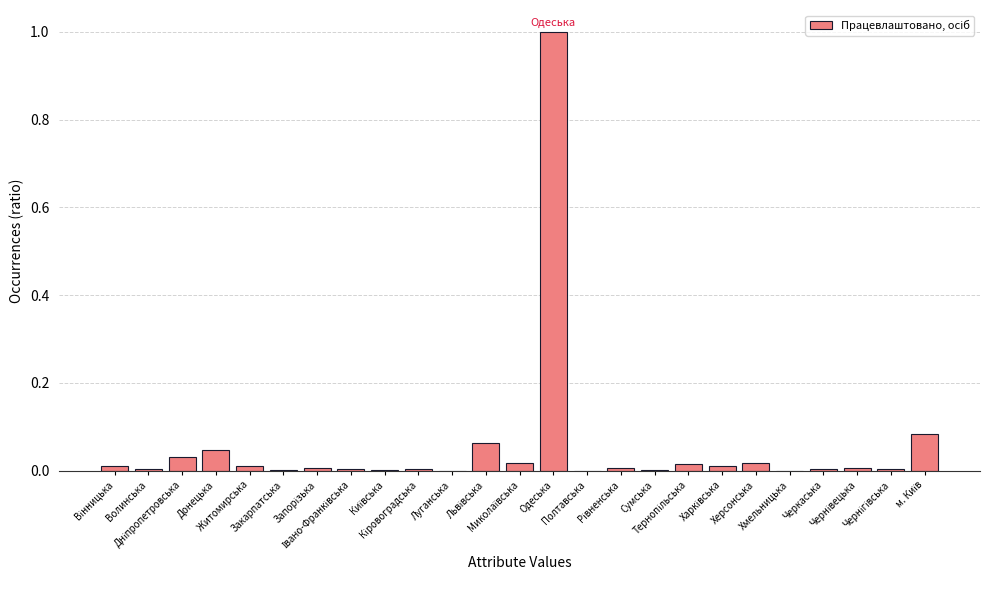

Does the chart contain stacked bars?

No